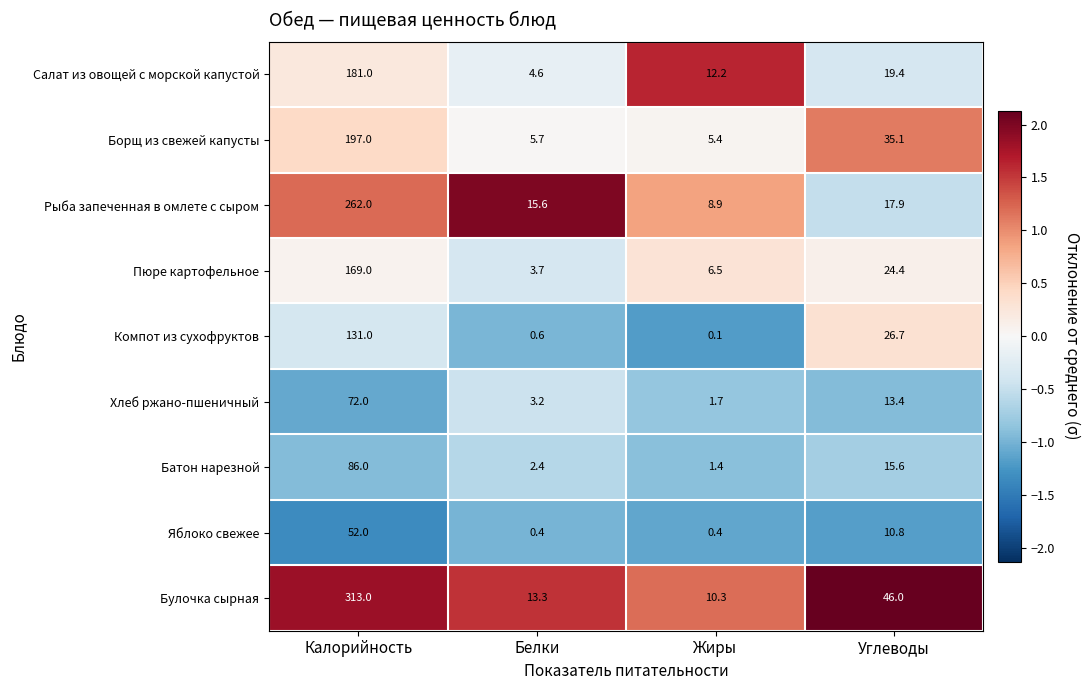

At which category is the sum across all series the highest?

Калорийность